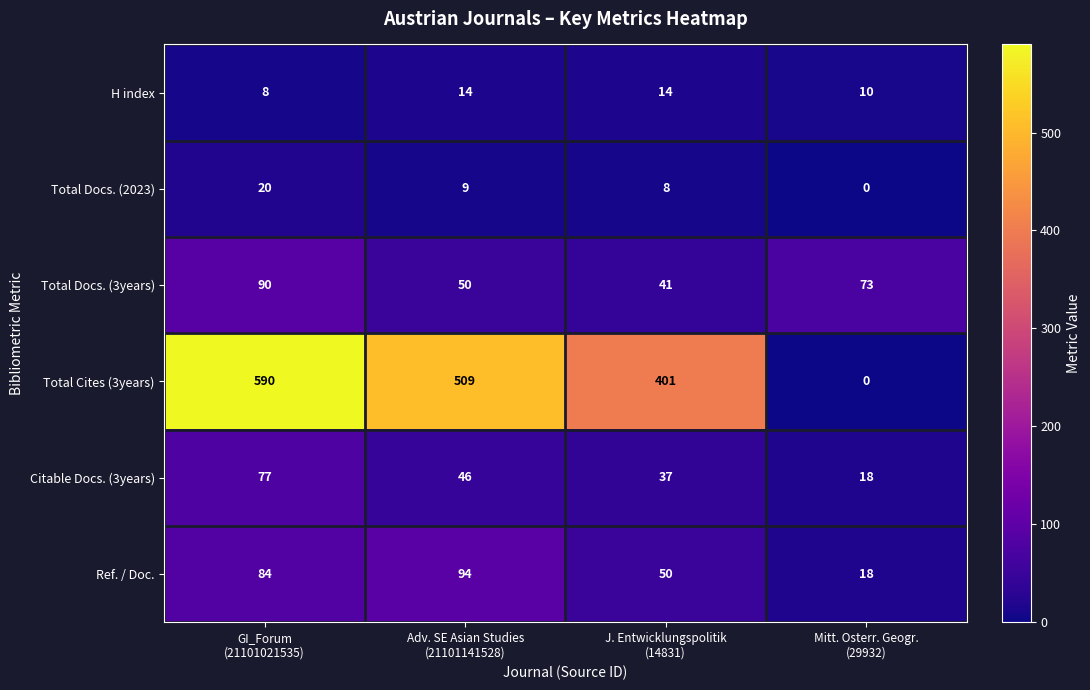

What is the difference between the second highest and second lowest values in the Total Docs. (3years) series?

23